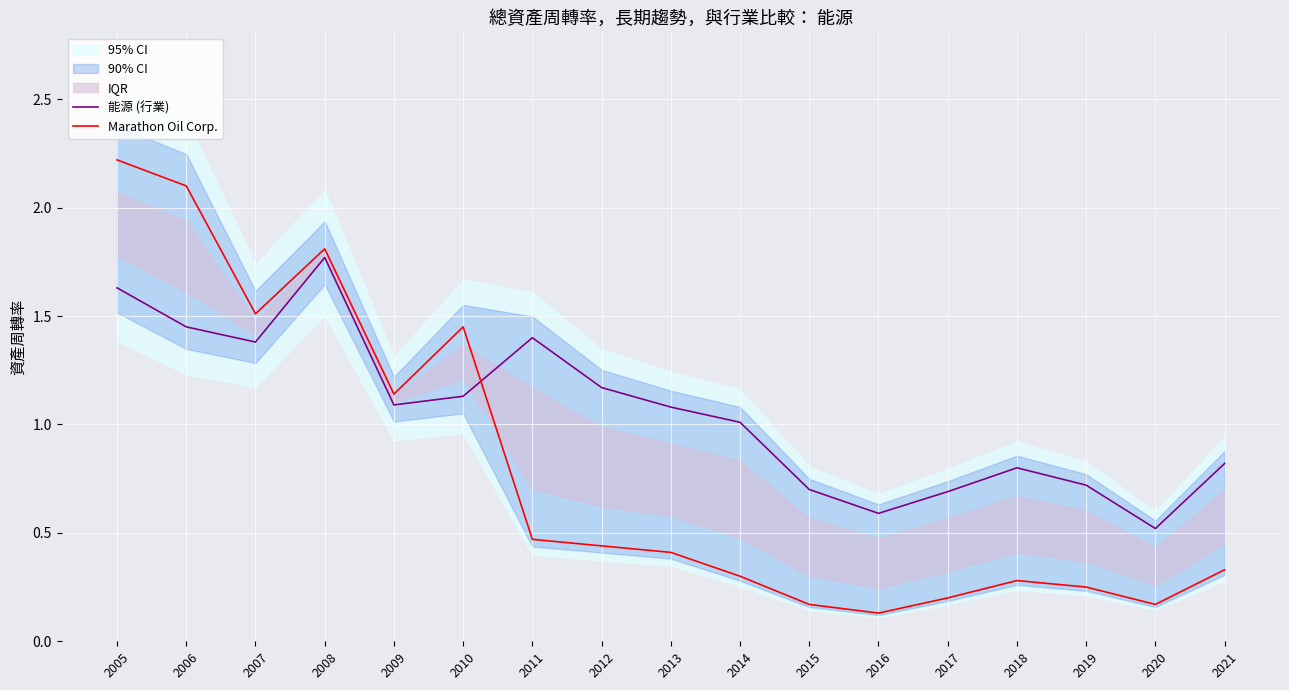

What is the average value of the 能源 (行業) series?

1.1